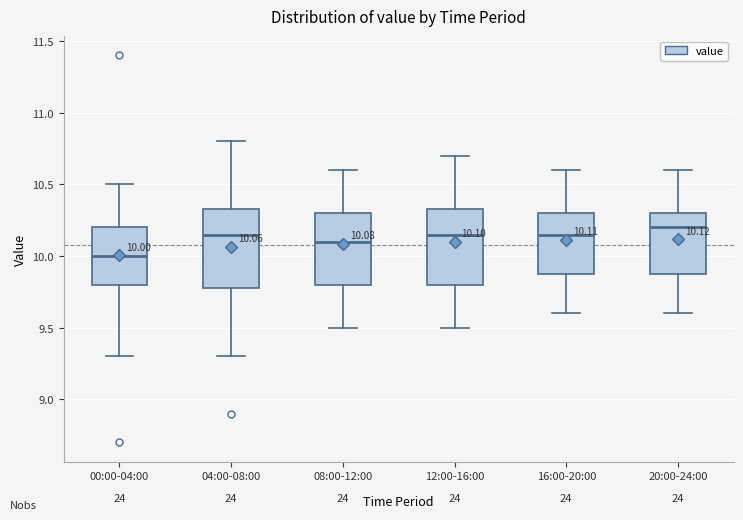

Which box's median line is the lowest?

00:00-04:00